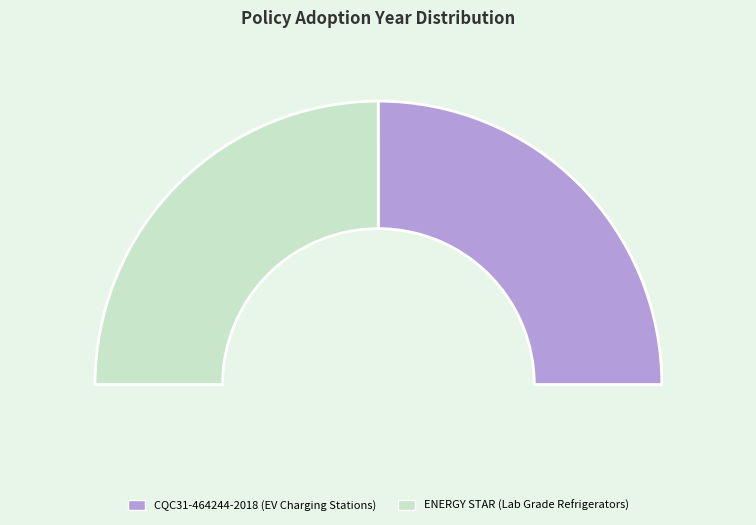

True or false: CQC31-464244-2018 (EV Charging Stations) accounts for 38% of the total.

False